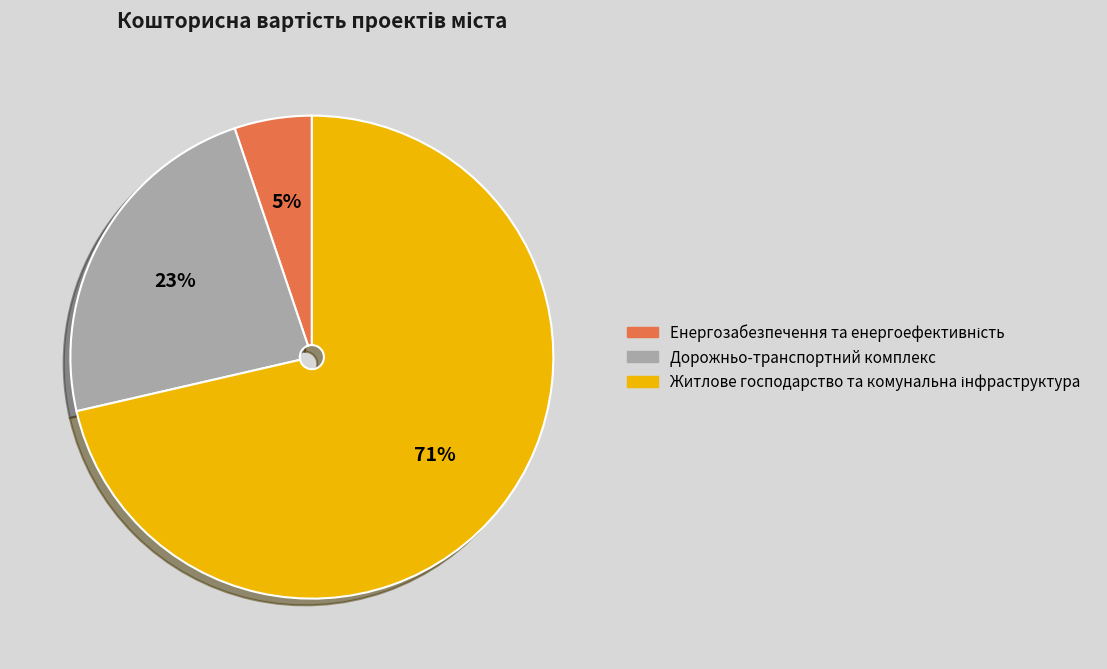

The Дорожньо-транспортний комплекс slice represents 10% of the pie. True or false?

False